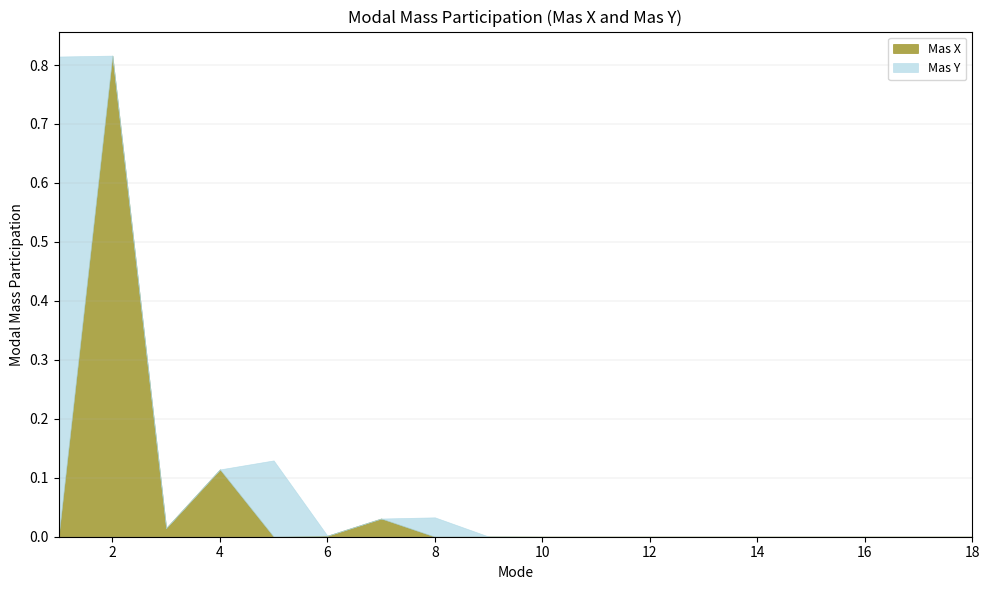

True or false: Mas X has a value of 0.5 at 18.

False